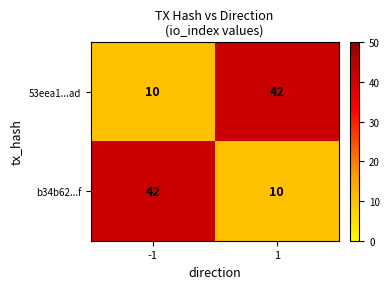

What is the approximate value of b34b62...f at -1?

42